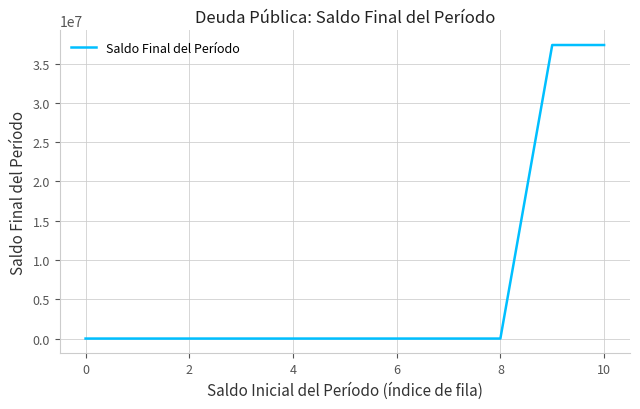

What is the maximum value shown in the chart?

37364041.5